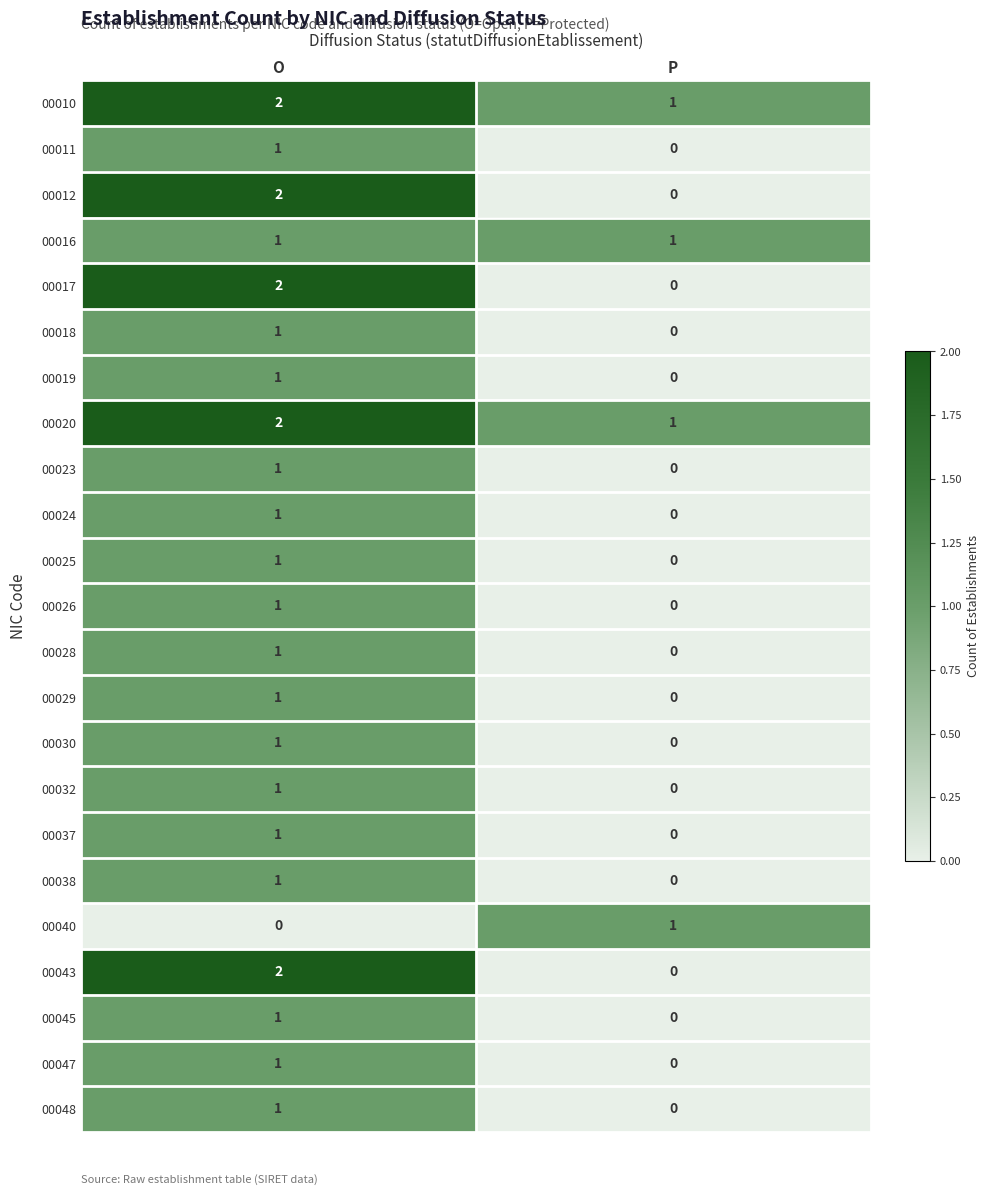

Which category has the lowest value in the 00019 series?

P